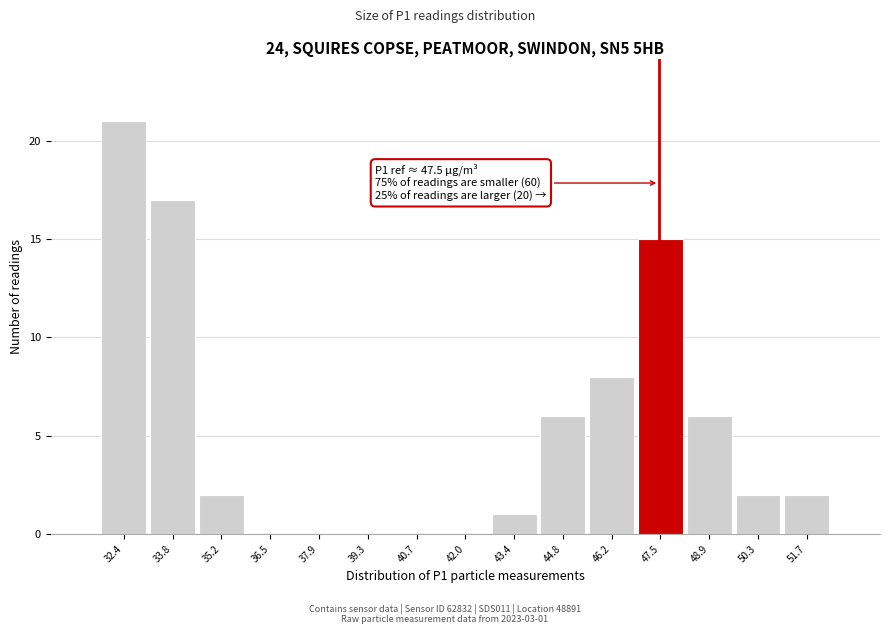

Which range on the x-axis has the tallest bar?

31.8 to 33.2